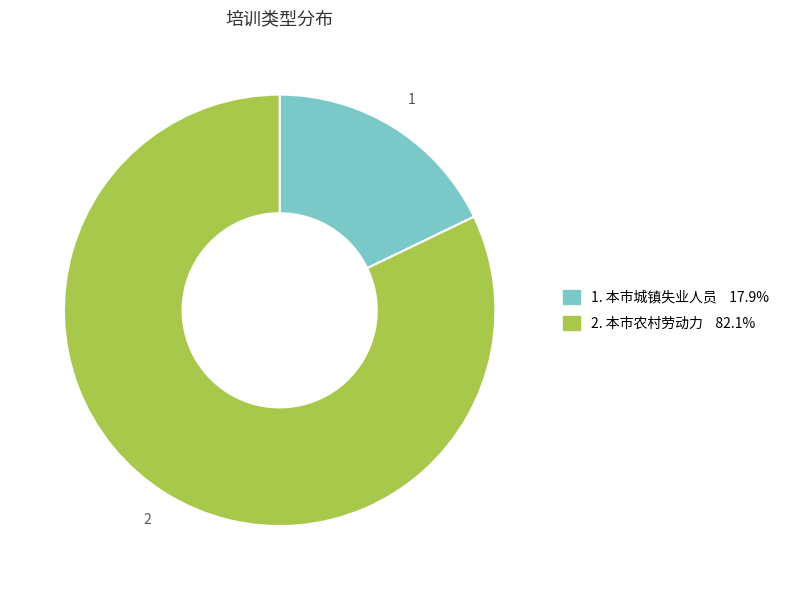

Is there a majority slice in this chart?

Yes